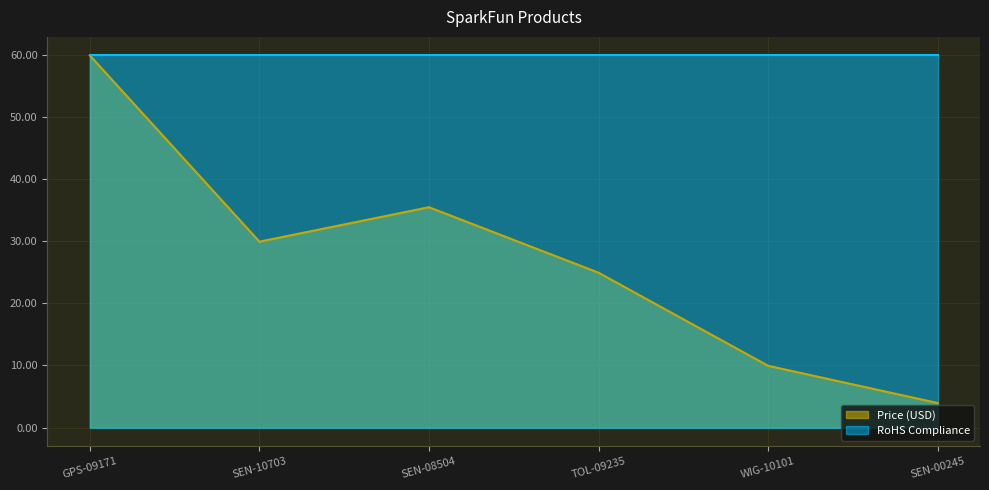

Where is the data nearest to the value 31?

SEN-10703